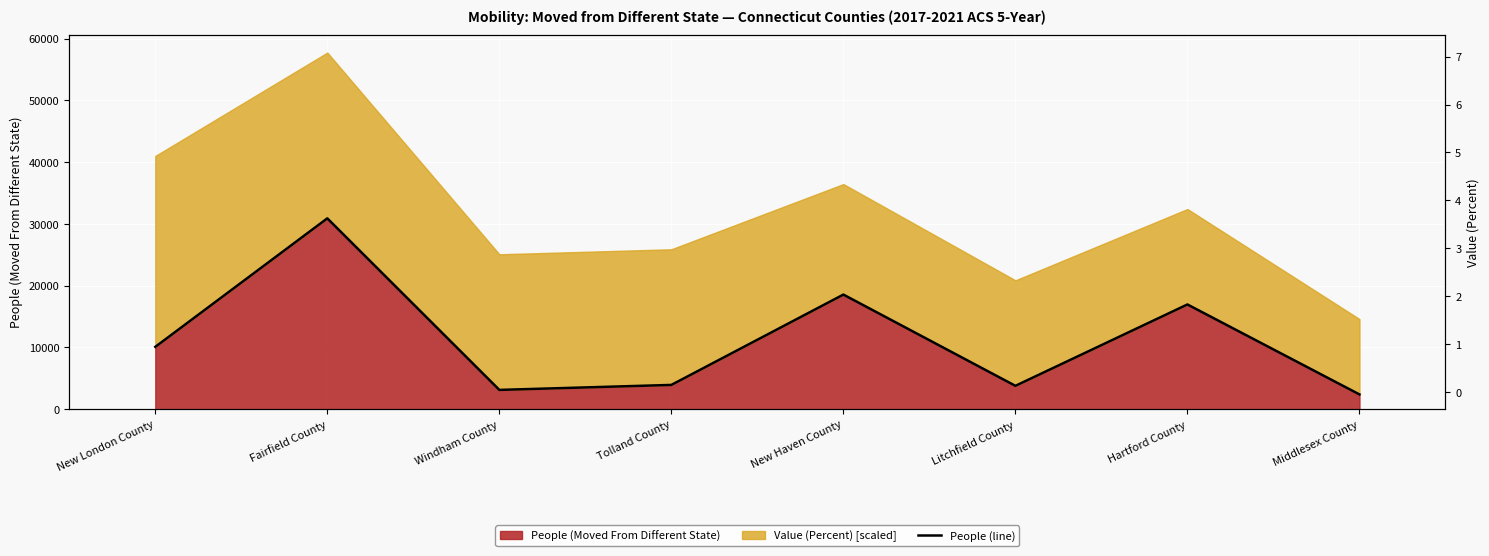

What is the ratio of the value at Litchfield County to the value at Tolland County?

1.0